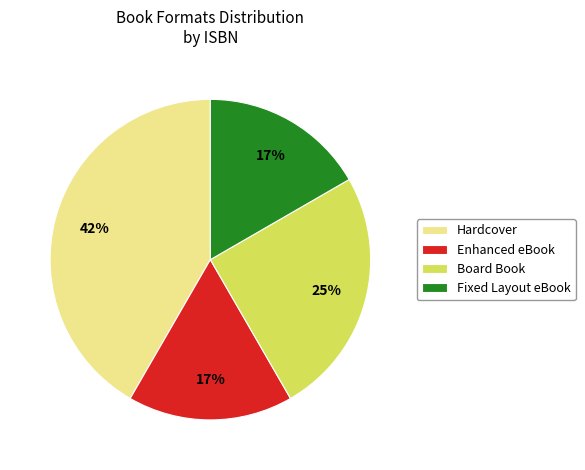

Does Board Book represent more than half of the total?

No